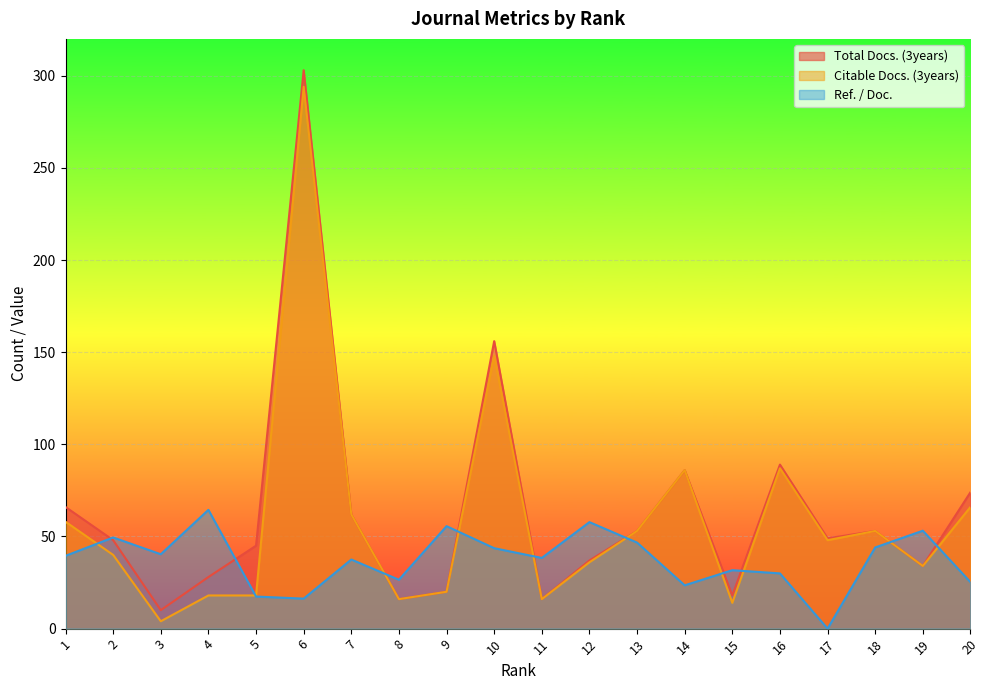

How many times do Total Docs. (3years) and Ref. / Doc. cross each other?

10